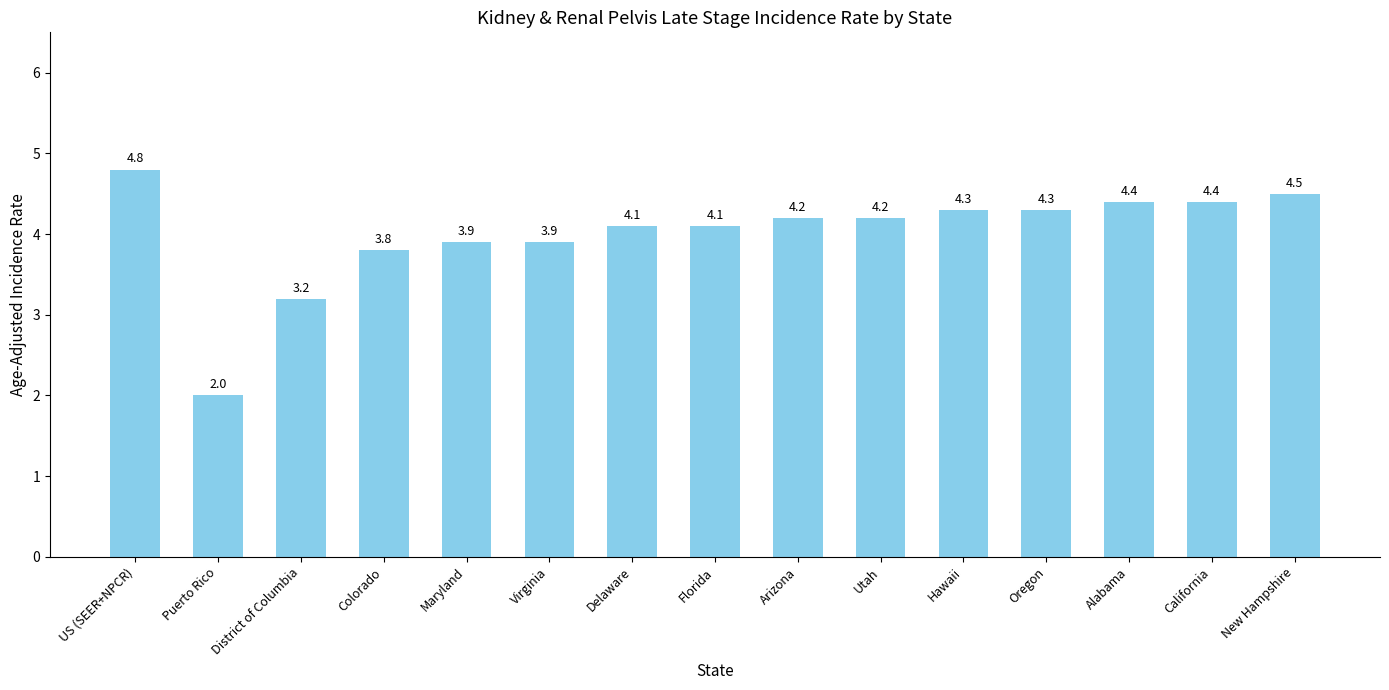

The value at US (SEER+NPCR) is 8.0. True or false?

False